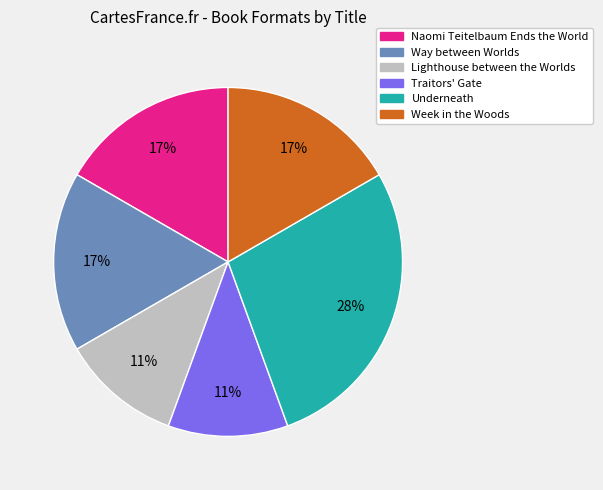

Combined, do Way between Worlds and Underneath account for over 50%?

No